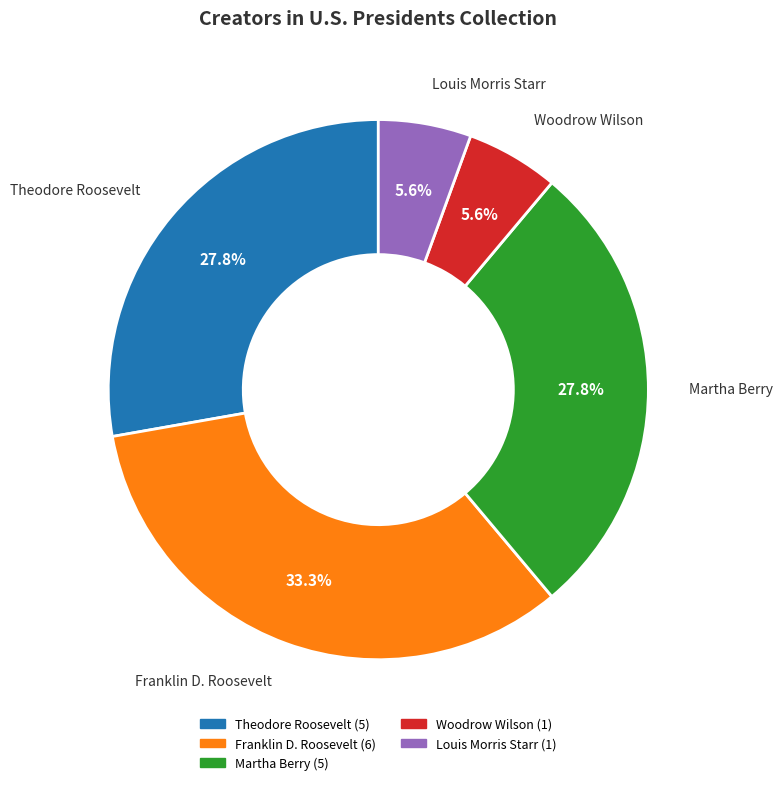

Which has a higher value, Theodore Roosevelt or Woodrow Wilson?

Theodore Roosevelt